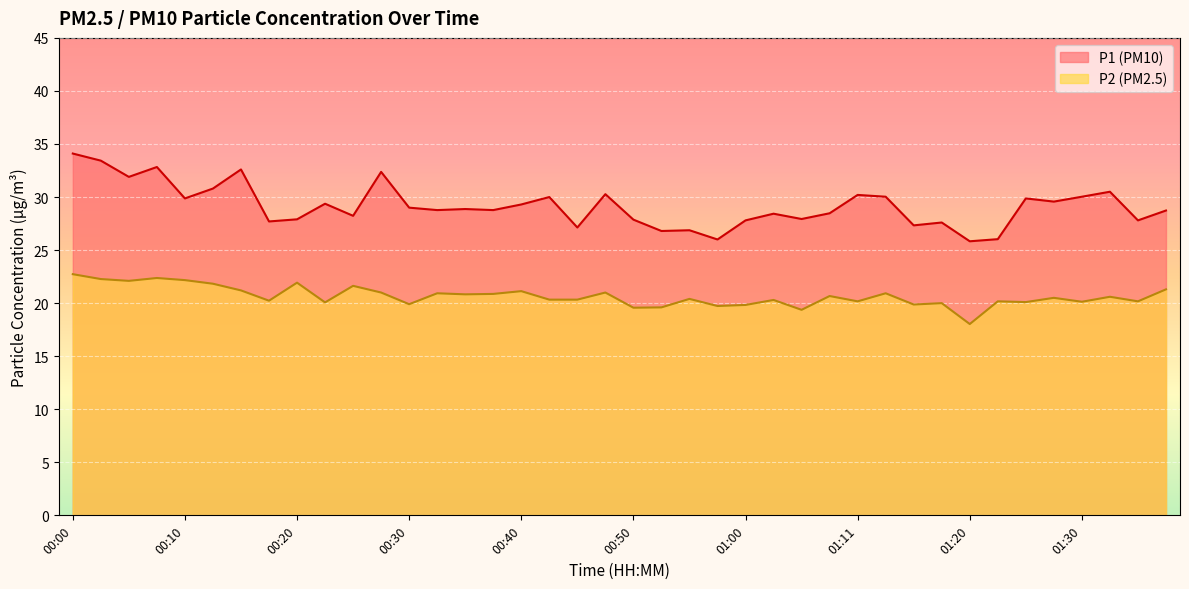

Rank the series at 00:15 from highest to lowest value.

P1, P2